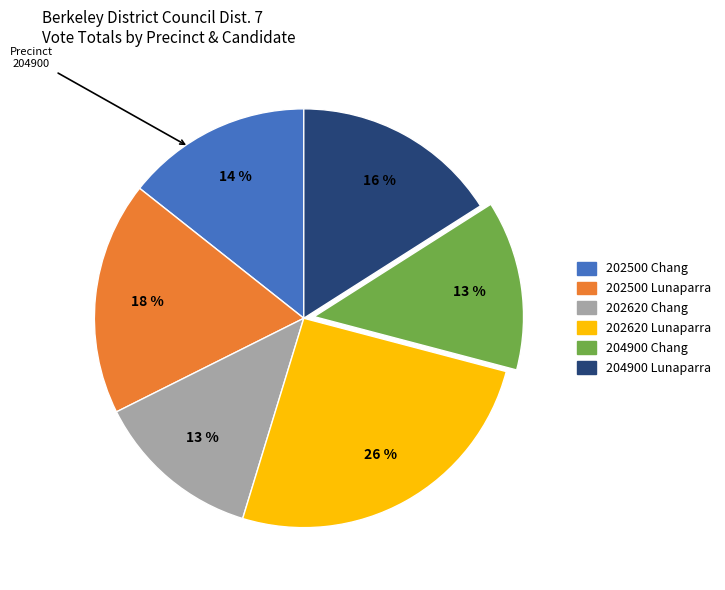

To the nearest percent, what is the difference between the largest and smallest slice percentages?

13%